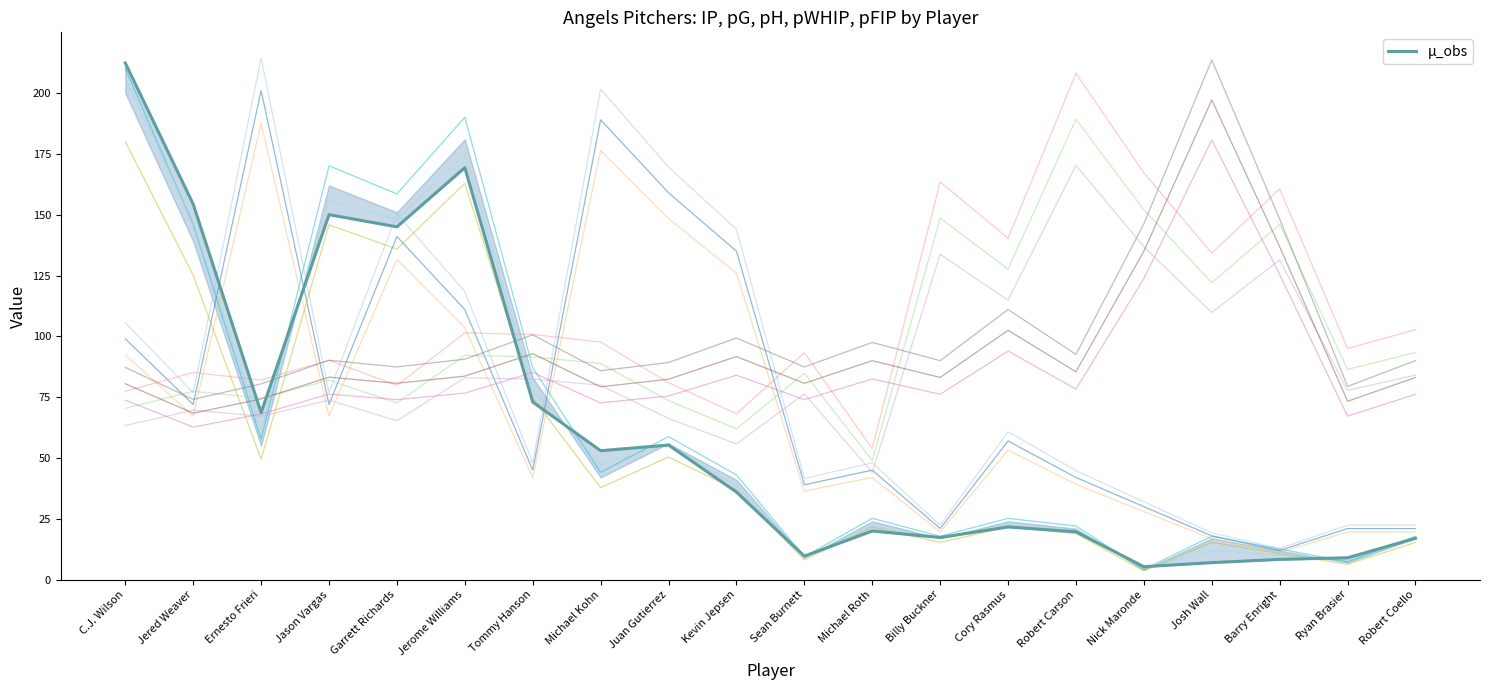

List the series in order of their peak value, highest first.

pIP, pFIP, pG, pWHIP, pH